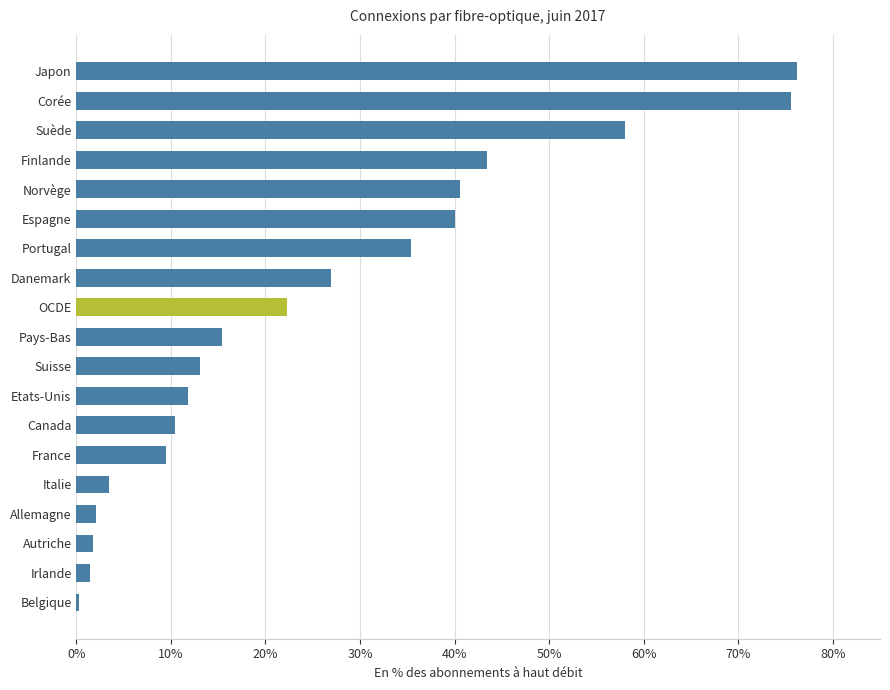

What is the change in value from Italie to France?

+6.1